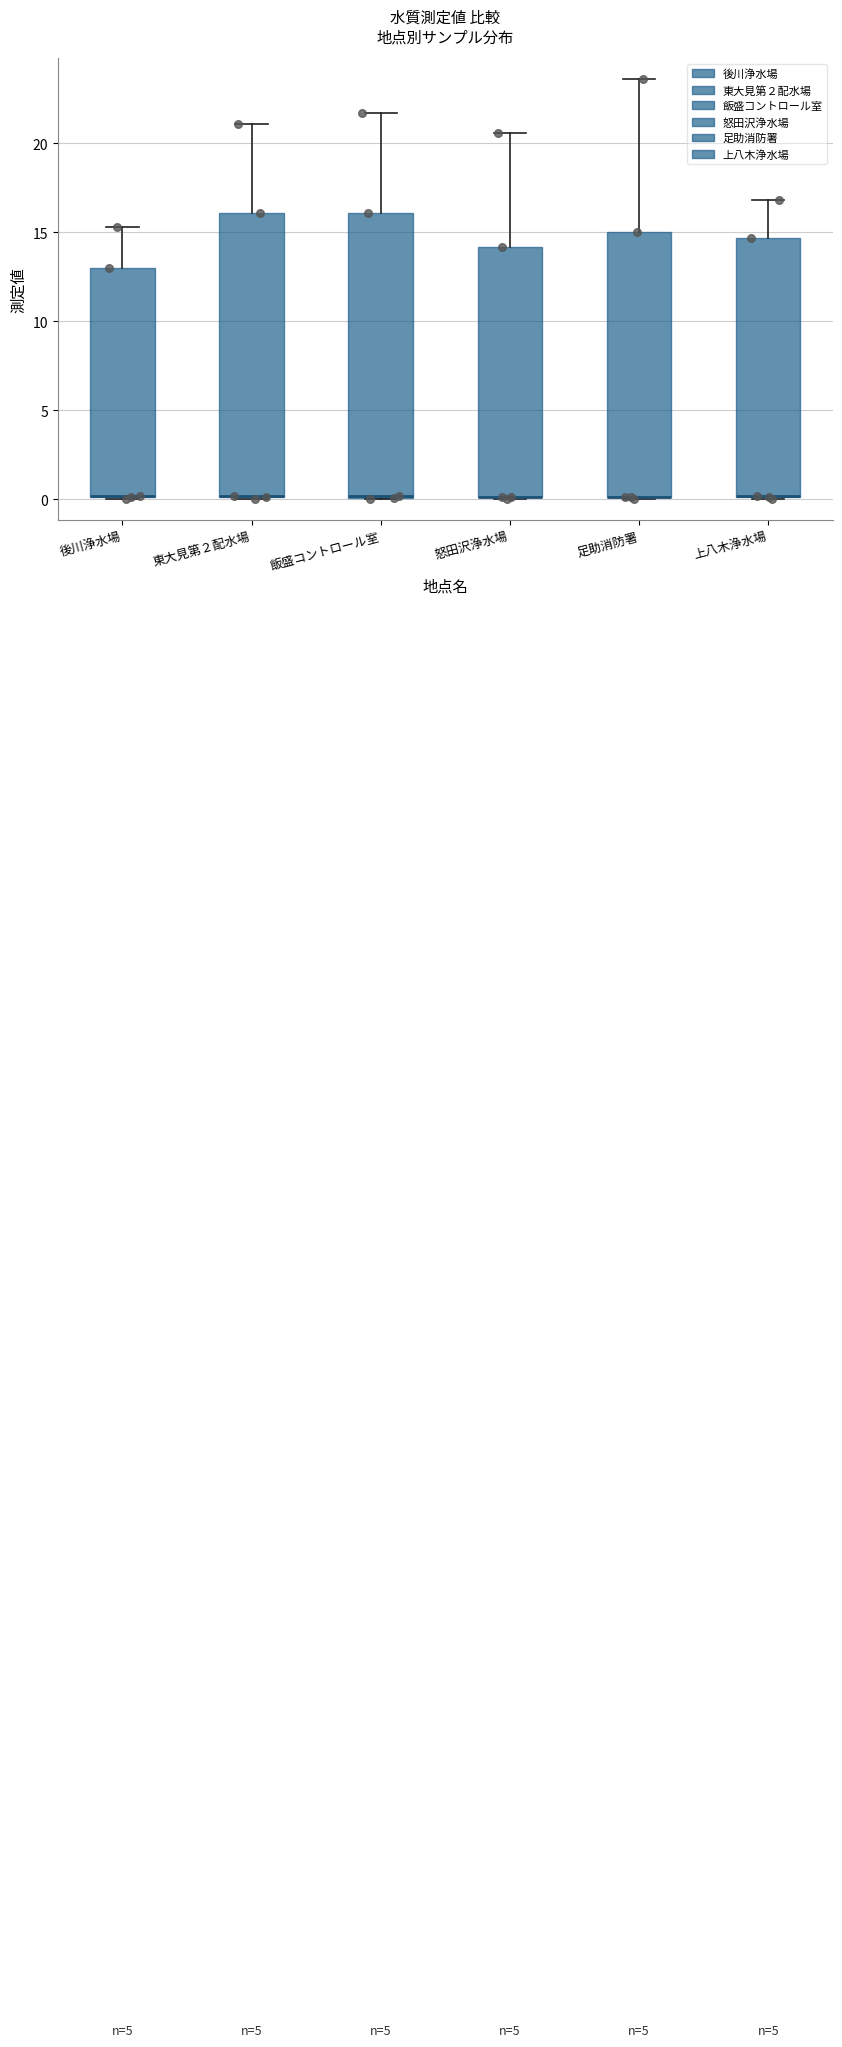

Reading left to right, read every box against the y-axis: the position of its median line, the range the box covers, and the ends of its whiskers. The values are not printed on the chart, so give them approximately, as read against the axis.

後川浄水場: median 0.0 (drawn on the box's lower edge), box 0.0 to 13.0, whiskers 0.0 to 15.5
東大見第２配水場: median 0.0 (drawn on the box's lower edge), box 0.0 to 16.0, whiskers 0.0 to 21.0
飯盛コントロール室: median 0.0 (drawn on the box's lower edge), box 0.0 to 16.0, whiskers 0.0 to 21.5
怒田沢浄水場: median 0.0 (drawn on the box's lower edge), box 0.0 to 14.0, whiskers 0.0 to 20.5
足助消防署: median 0.0 (drawn on the box's lower edge), box 0.0 to 15.0, whiskers 0.0 to 23.5
上八木浄水場: median 0.0 (drawn on the box's lower edge), box 0.0 to 14.5, whiskers 0.0 to 17.0